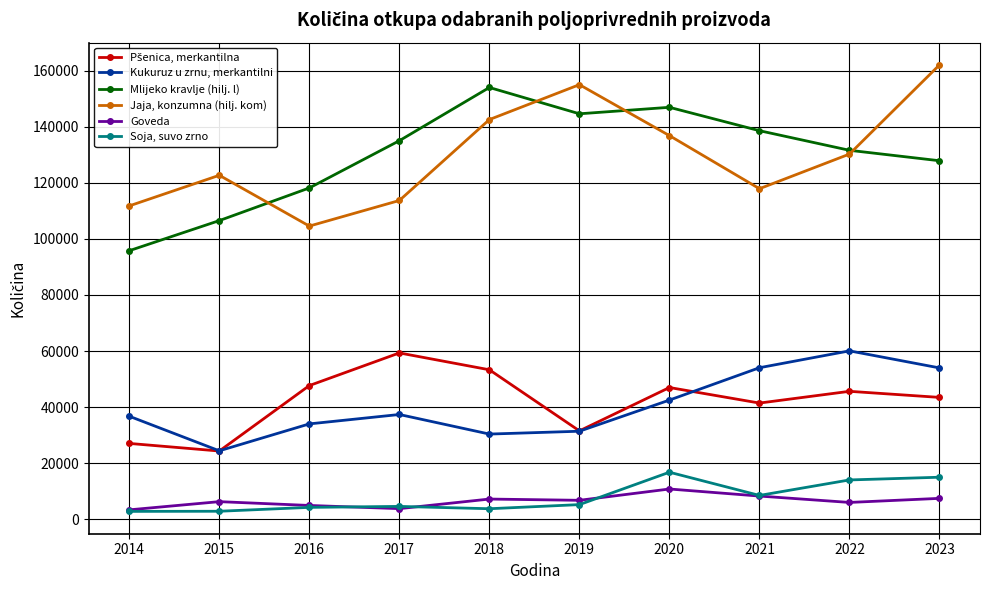

What is the value of the Soja, suvo zrno point at the 1st from the left?

2765